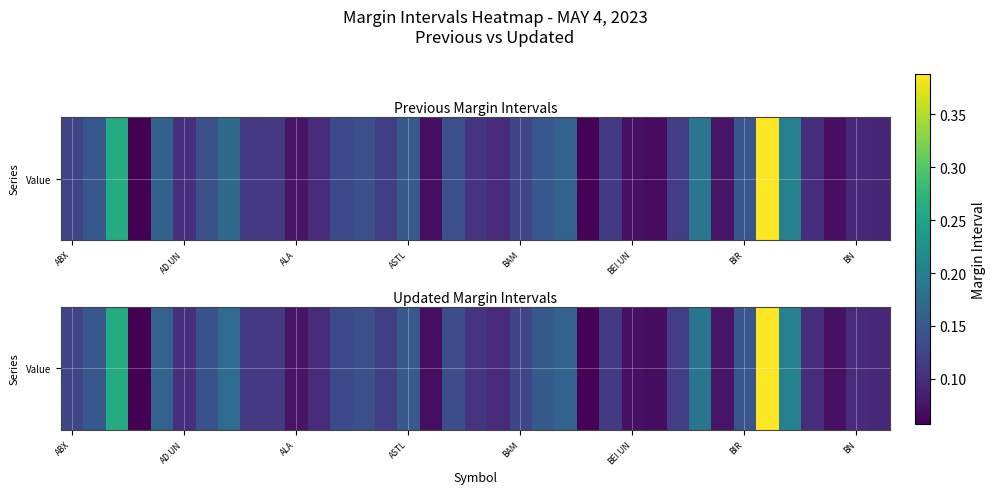

The value at 27 is 0.1. True or false?

False